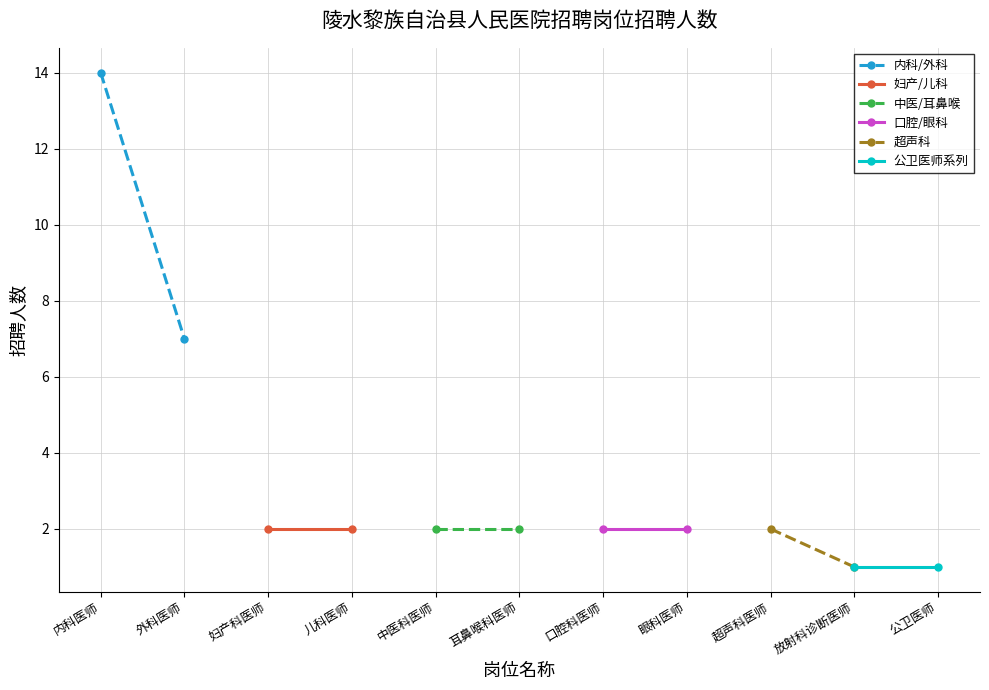

What is the smallest value displayed?

1